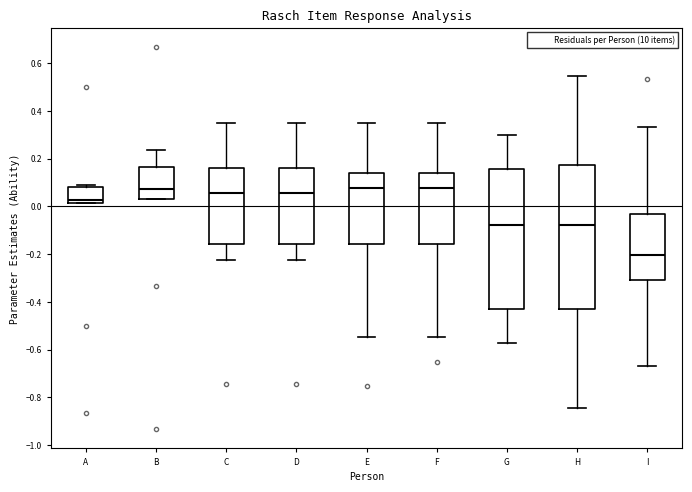

Reading left to right, read every box against the y-axis: the position of its median line, the range the box covers, and the ends of its whiskers. The values are not printed on the chart, so give them approximately, as read against the axis.

A: median 0.02 (just above the box's lower edge), box 0.02 to 0.08, whiskers 0.02 to 0.10
B: median 0.08, box 0.04 to 0.16, whiskers 0.04 to 0.24
C: median 0.06, box -0.16 to 0.16, whiskers -0.22 to 0.34
D: median 0.06, box -0.16 to 0.16, whiskers -0.22 to 0.34
E: median 0.08, box -0.16 to 0.14, whiskers -0.54 to 0.34
F: median 0.08, box -0.16 to 0.14, whiskers -0.54 to 0.34
G: median -0.08, box -0.42 to 0.16, whiskers -0.58 to 0.30
H: median -0.08, box -0.42 to 0.18, whiskers -0.84 to 0.54
I: median -0.20, box -0.30 to -0.04, whiskers -0.66 to 0.34